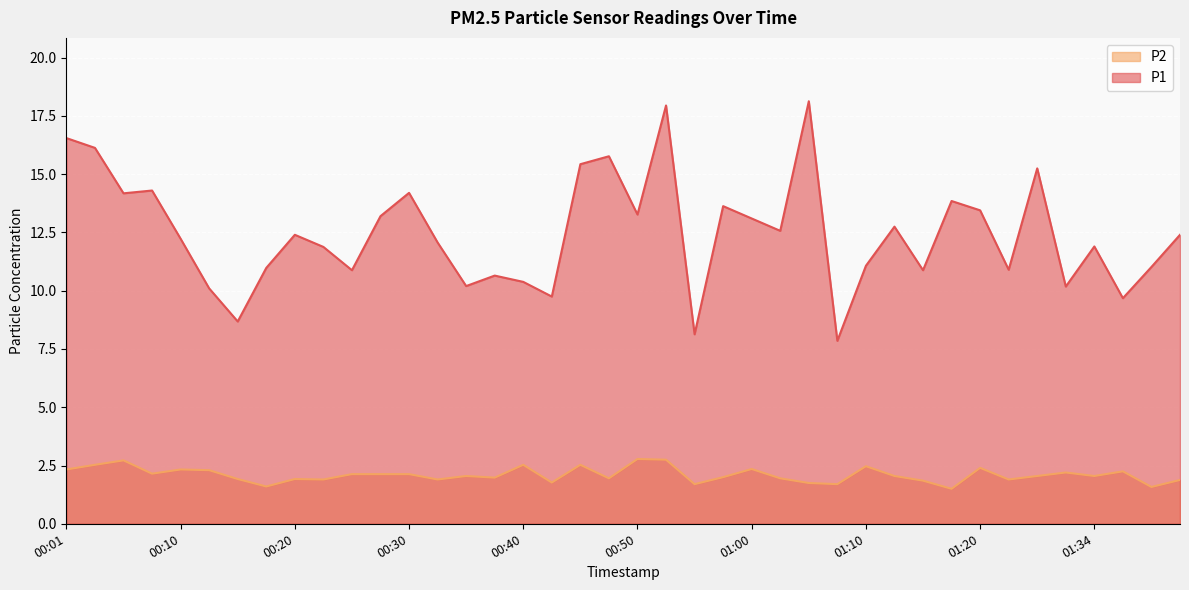

The P2 series shows 0.9 at 00:38. True or false?

False